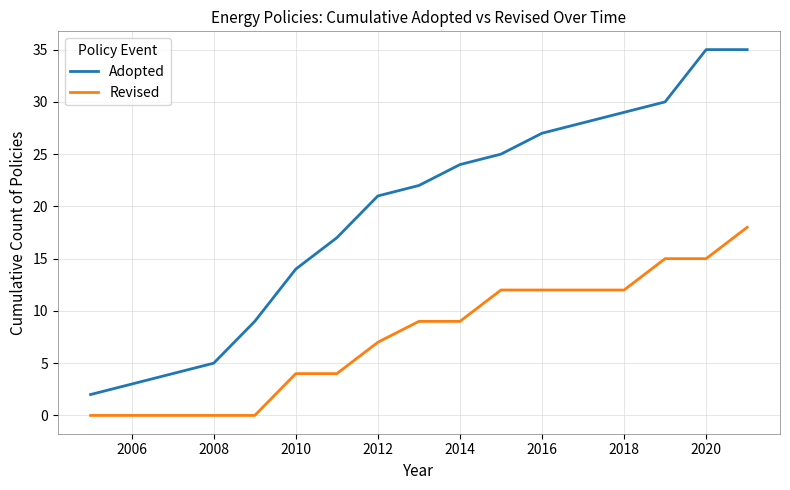

Which series has the widest spread of values?

Adopted